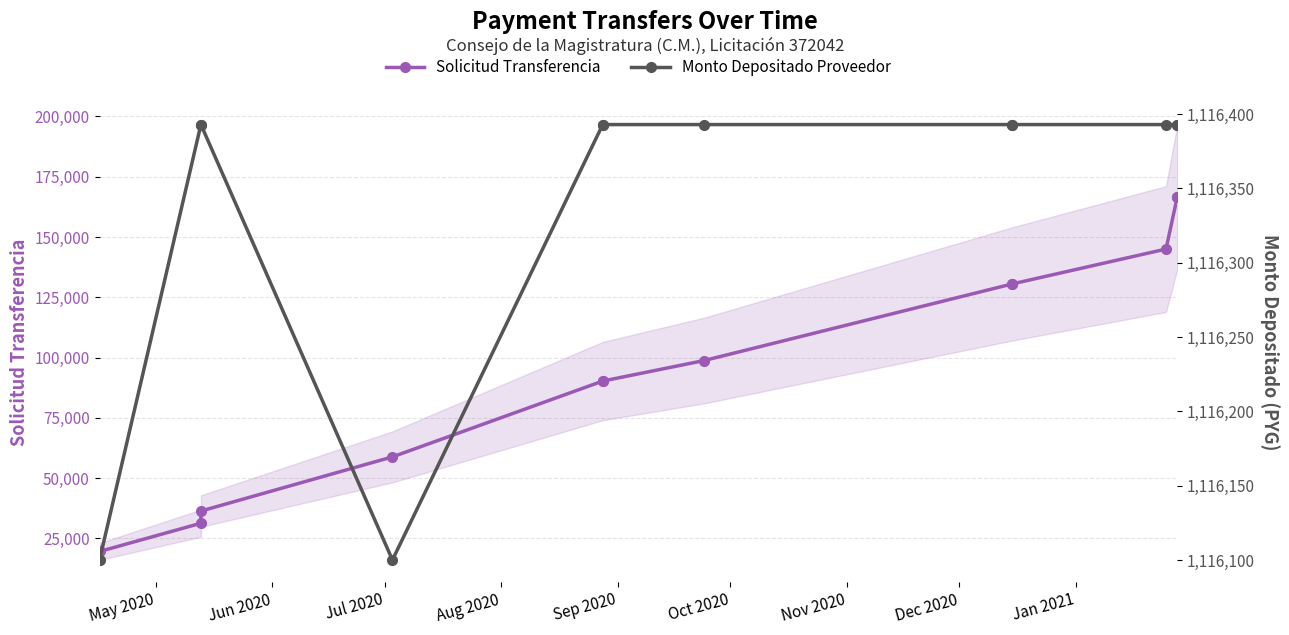

What is the difference between the second highest and second lowest values in the Monto Depositado Proveedor series?

293